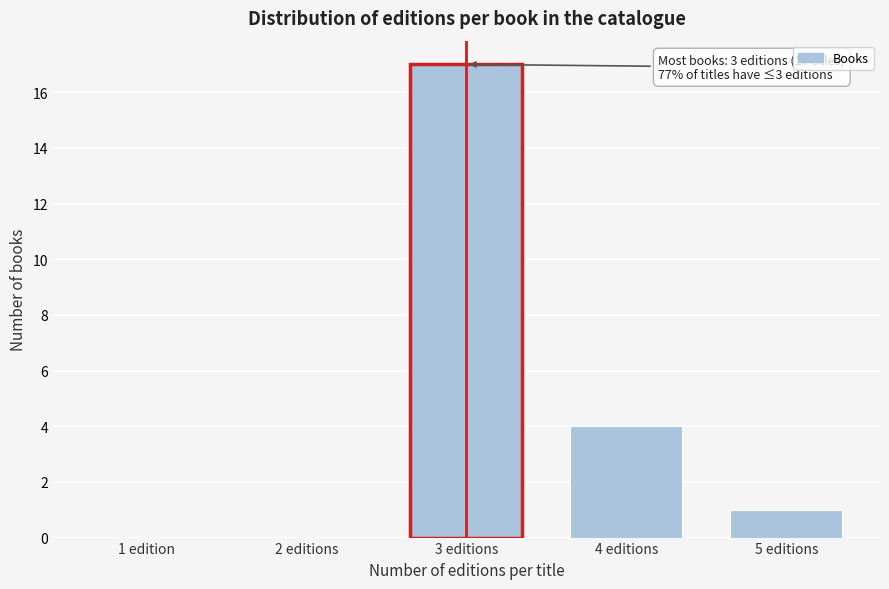

Reading left to right, transcribe all the data shown in this chart.

1 edition=0	2 editions=0	3 editions=17	4 editions=4	5 editions=1